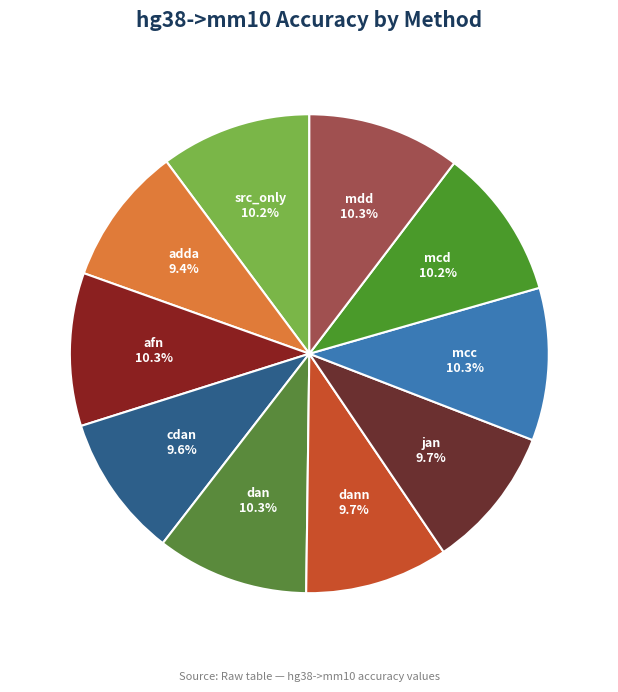

Is there a majority slice in this chart?

No